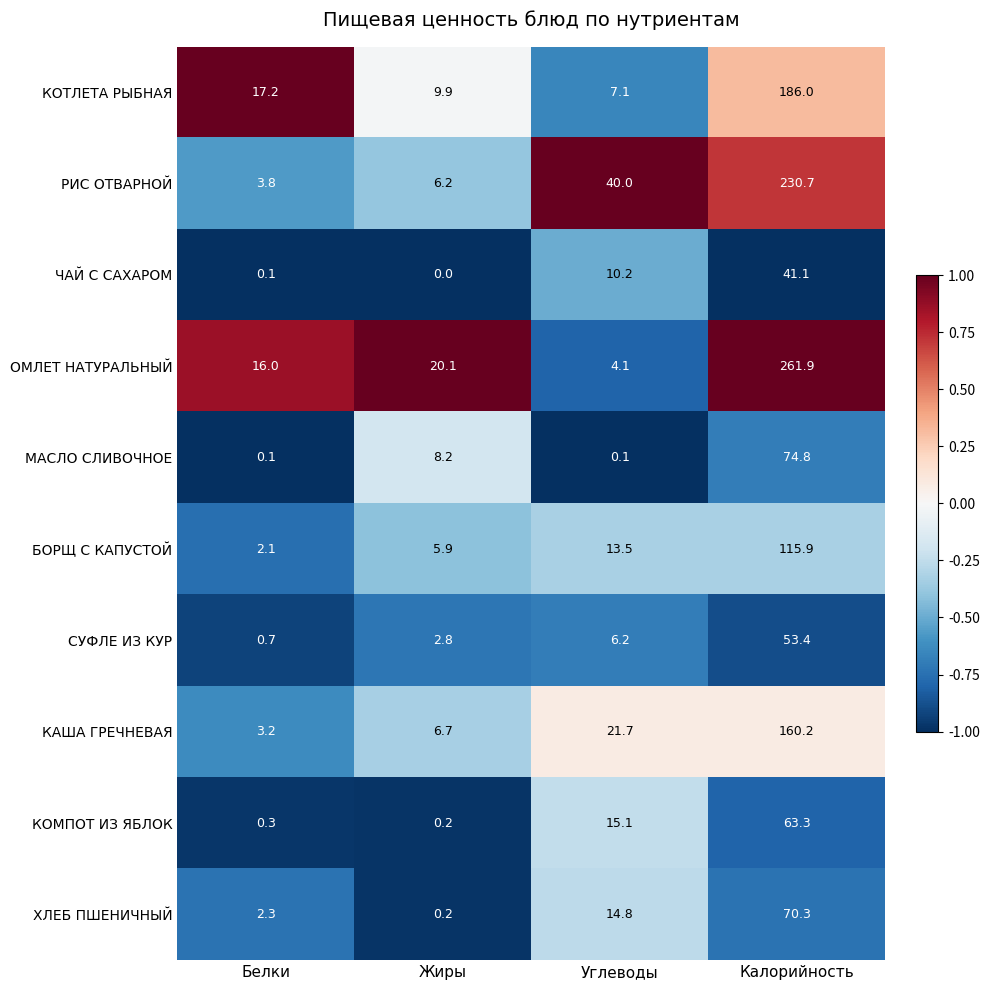

How many values in the МАСЛО СЛИВОЧНОЕ series exceed 8?

2